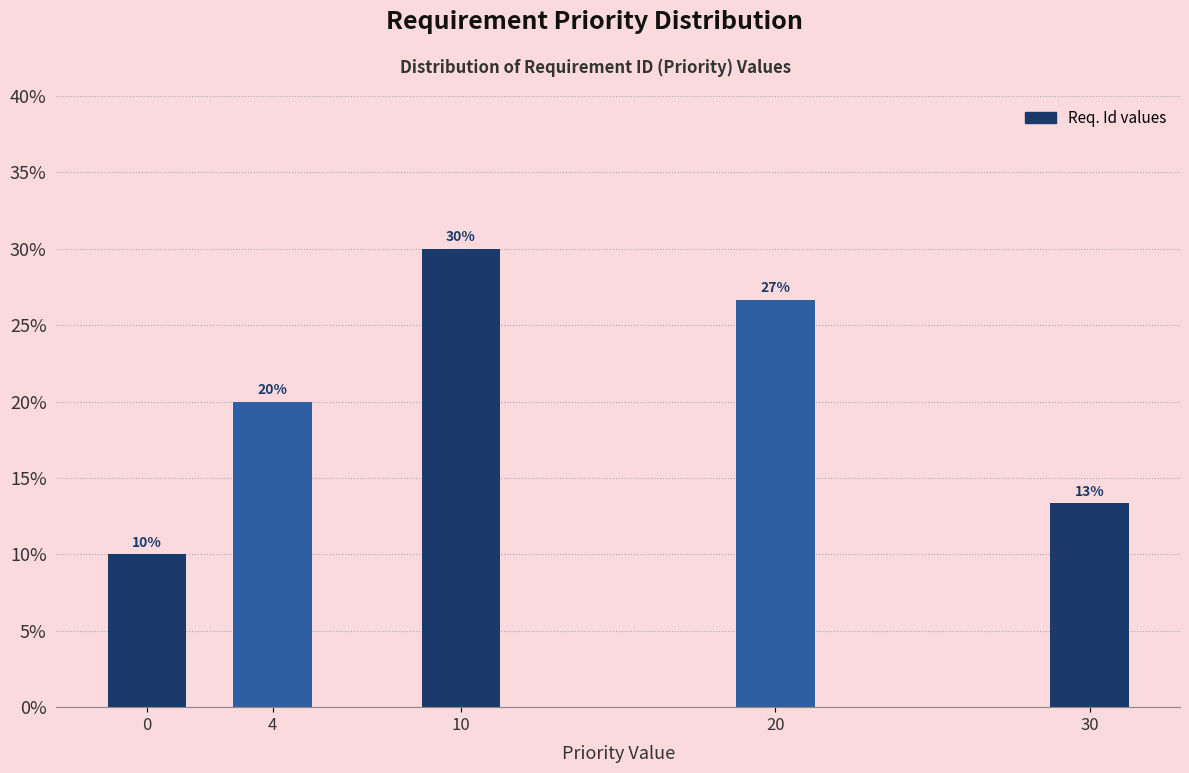

Does the chart contain any negative values?

No